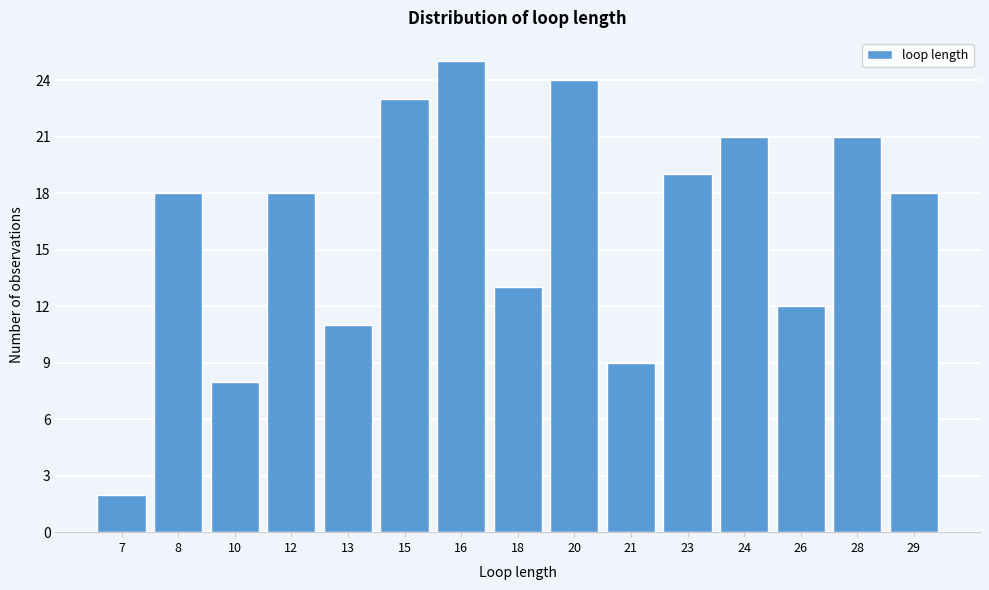

Reading left to right, transcribe all the data shown in this chart.

2	18	8	18	11	23	25	13	24	9	19	21	12	21	18